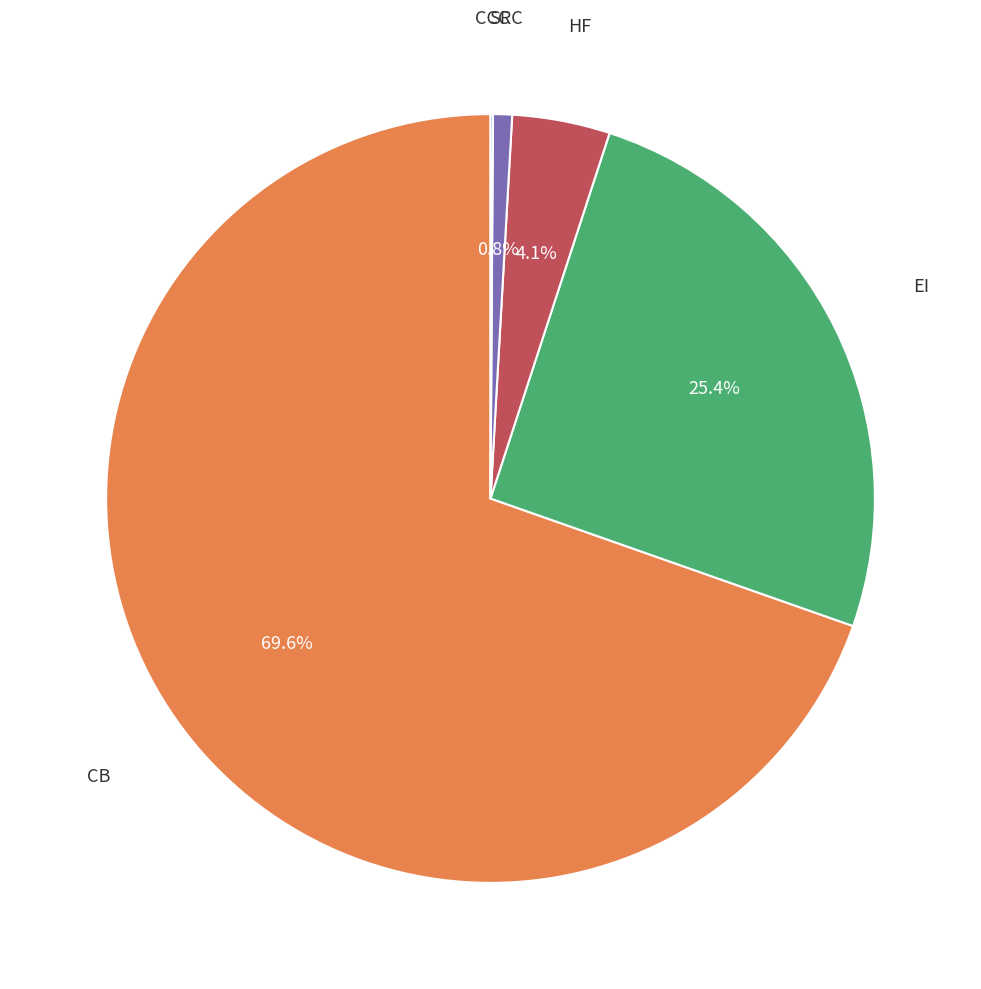

Is there a majority slice in this chart?

Yes